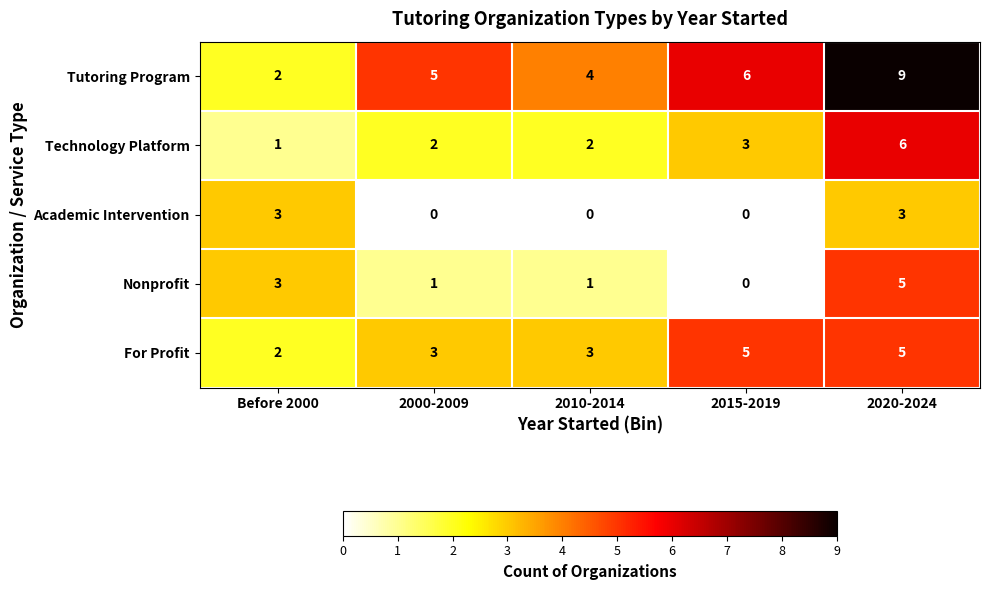

At which label does Nonprofit first exceed 1?

Before 2000